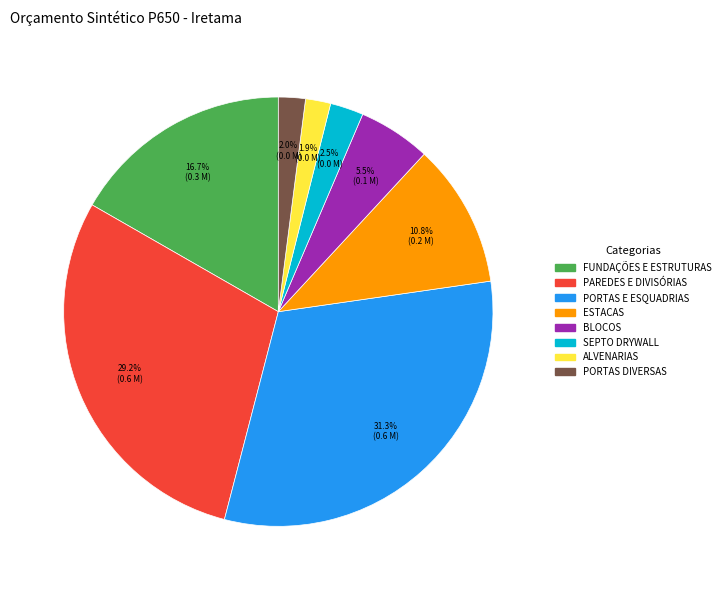

How many slices are in this pie chart?

8